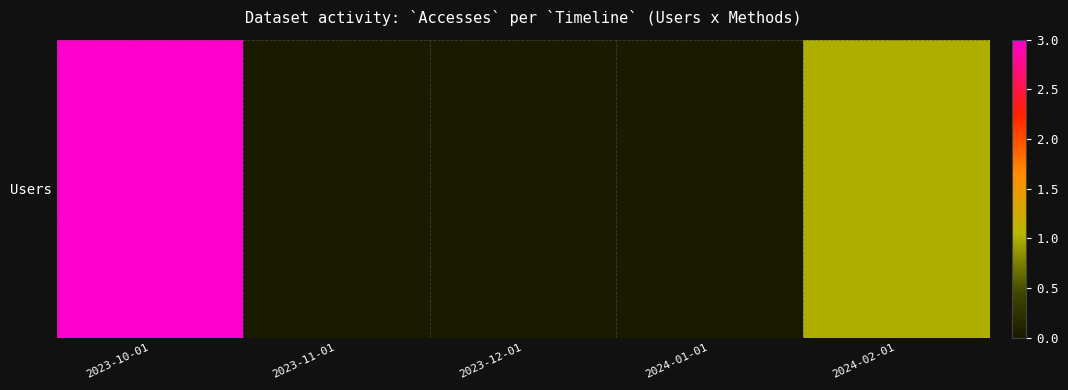

Reading right to left, extract all data points from this chart.

2024-02-01=1	2024-01-01=0	2023-12-01=0	2023-11-01=0	2023-10-01=3